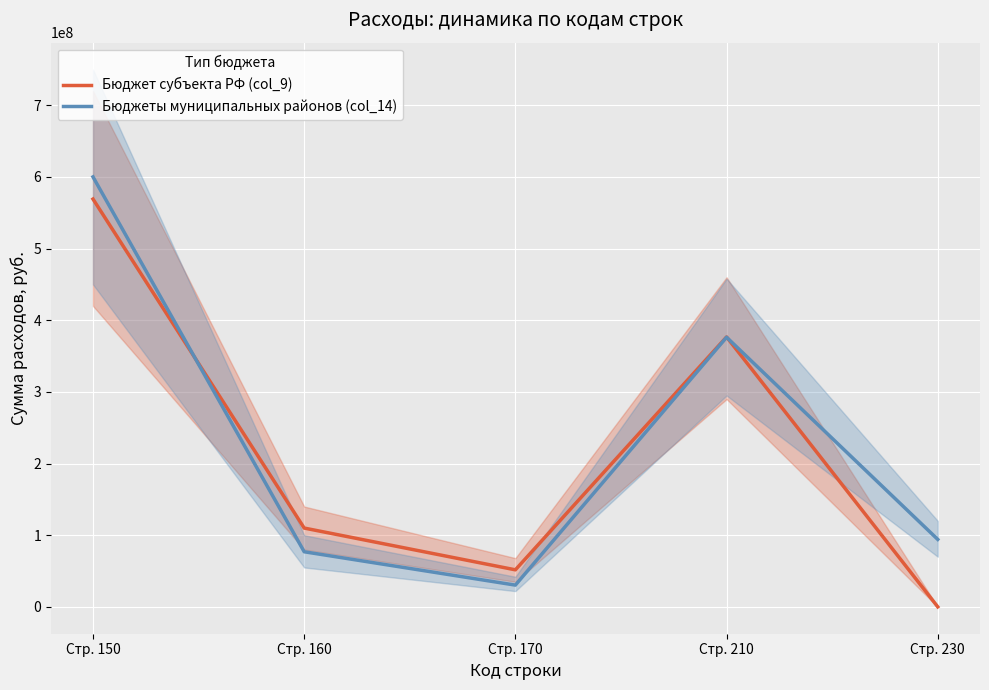

How many values in the Бюджет субъекта РФ (col_9) series are below 109988315?

2